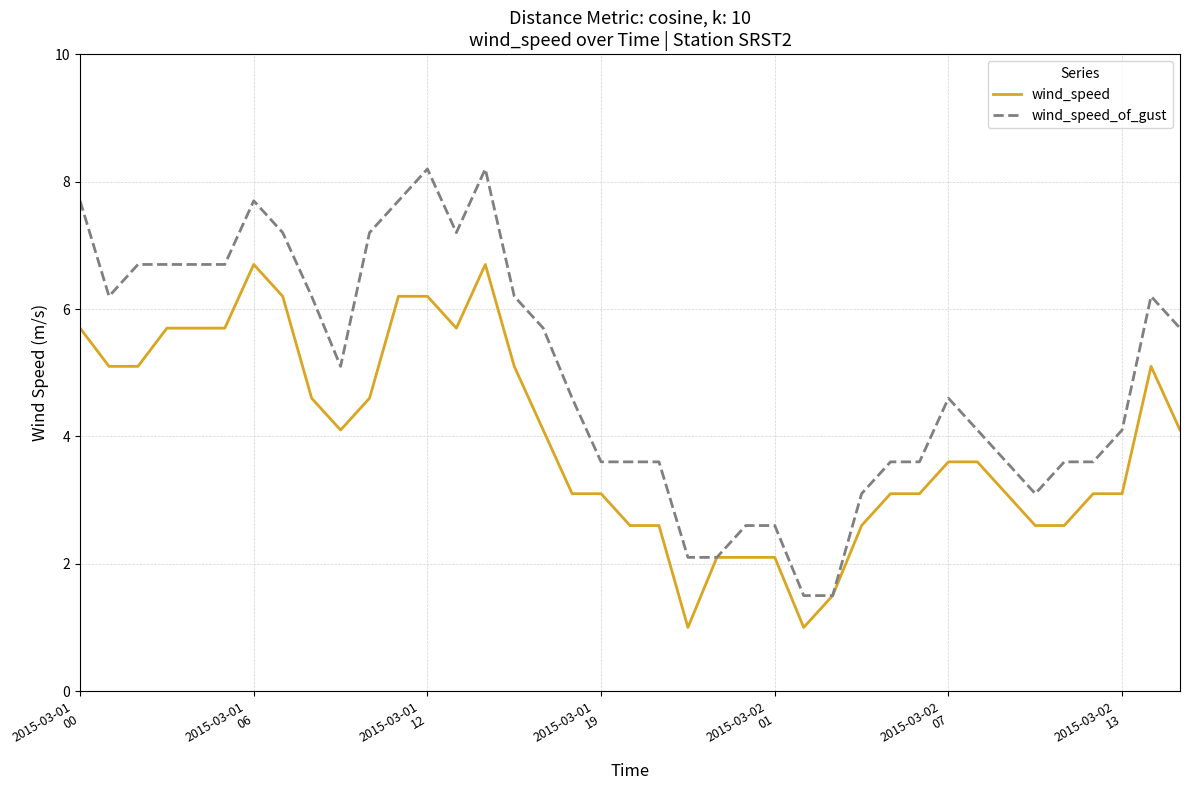

Which series has the largest range (max minus min)?

wind_speed_of_gust